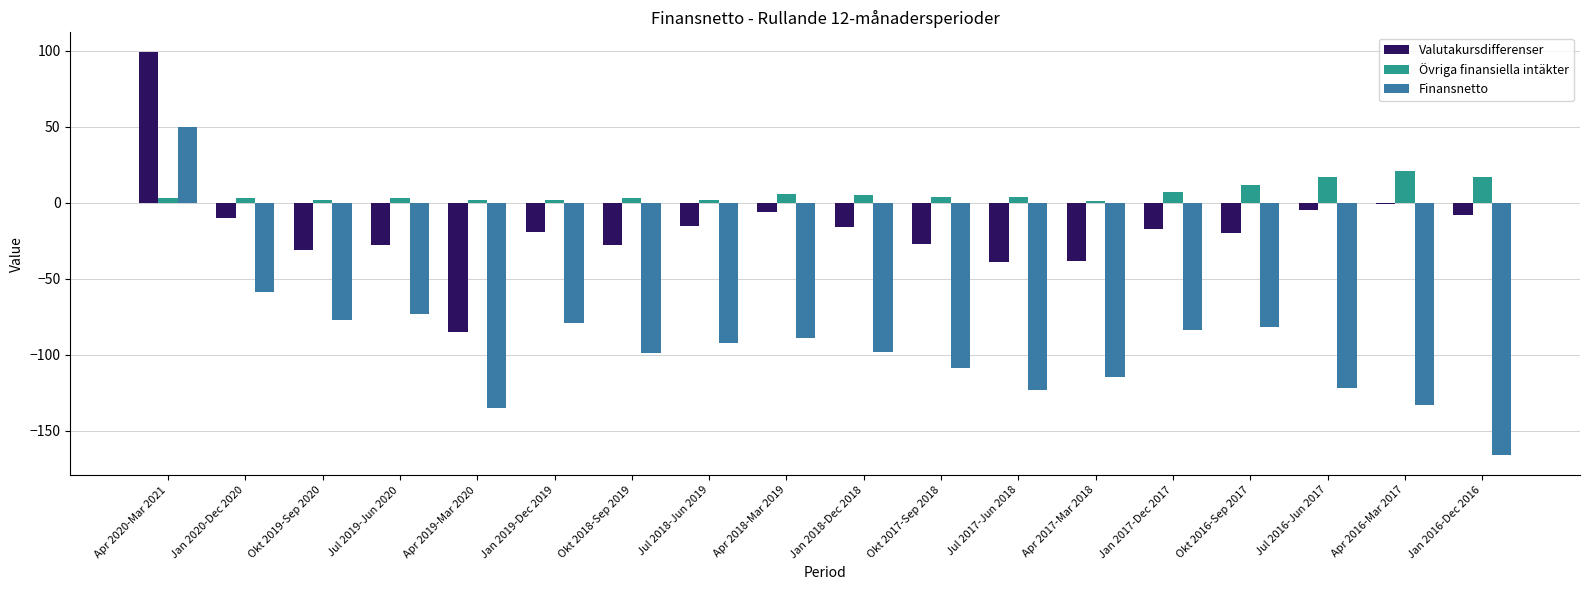

Rank the series by their average value, from highest to lowest.

Övriga finansiella intäkter, Valutakursdifferenser, Finansnetto